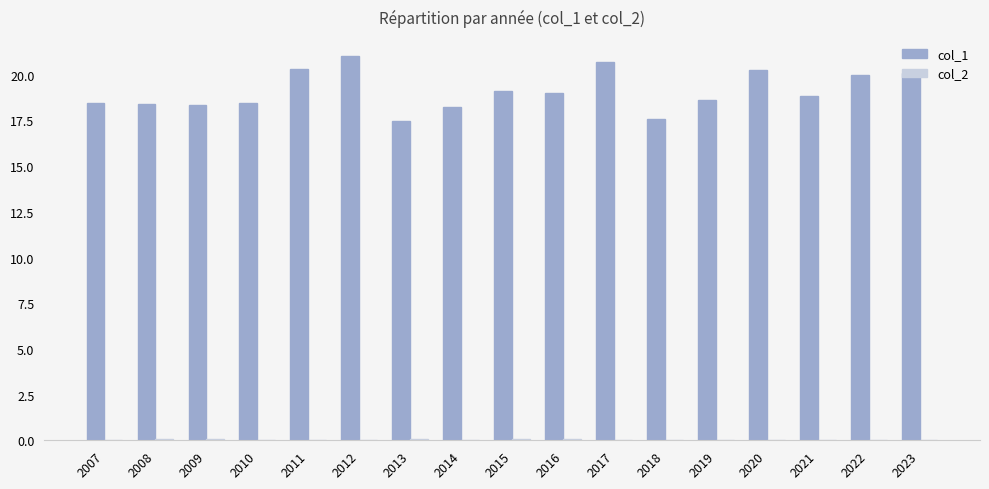

Which series has the largest total across all categories?

col_1